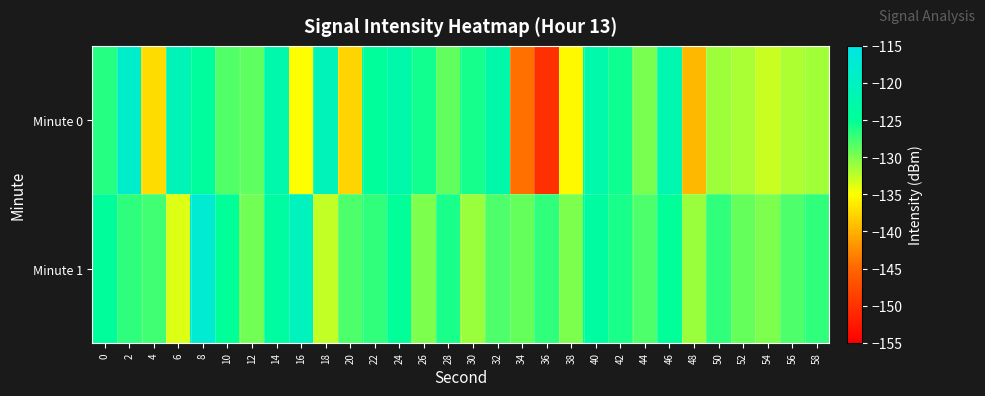

Reading right to left, transcribe all the data shown in this chart.

Minute 0: 58=-131.3	56=-131.9	54=-132.9	52=-131.7	50=-131.1	48=-139.6	46=-122.1	44=-129.7	42=-125.6	40=-122.8	38=-135.4	36=-150.2	34=-144.3	32=-123.1	30=-125.9	28=-128.8	26=-125.7	24=-122.5	22=-124.7	20=-137.8	18=-120.9	16=-135.0	14=-122.3	12=-128.7	10=-128.2	8=-124.5	6=-121.0	4=-137.3	2=-118.3	0=-126.5
Minute 1: 58=-127.0	56=-128.0	54=-130.0	52=-129.0	50=-127.0	48=-131.0	46=-125.0	44=-128.0	42=-126.0	40=-124.0	38=-130.0	36=-127.0	34=-129.0	32=-128.0	30=-131.0	28=-126.0	26=-130.0	24=-125.0	22=-127.0	20=-128.0	18=-132.5	16=-120.2	14=-123.9	12=-129.4	10=-125.1	8=-117.6	6=-133.7	4=-127.5	2=-126.8	0=-124.6